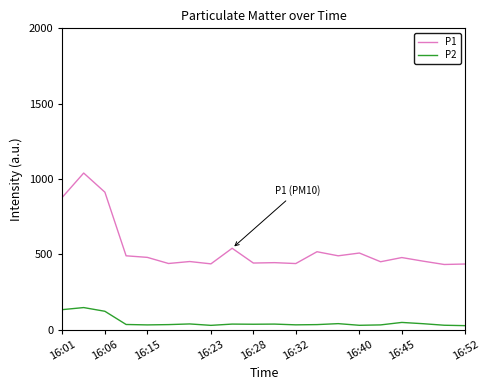

In P2, how many points are lower than both neighbors (excluding endpoints)?

5